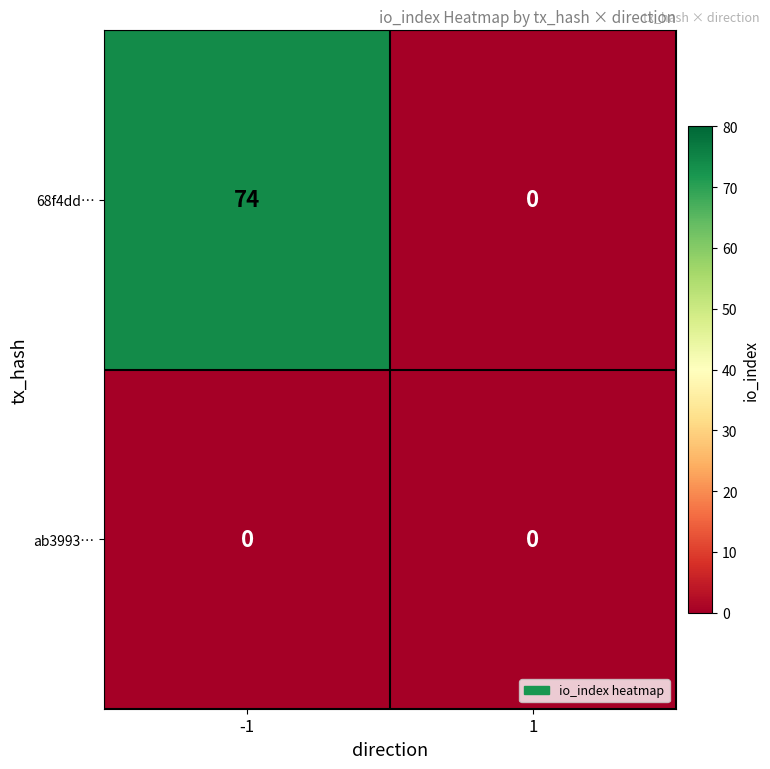

What is the greatest value displayed?

74